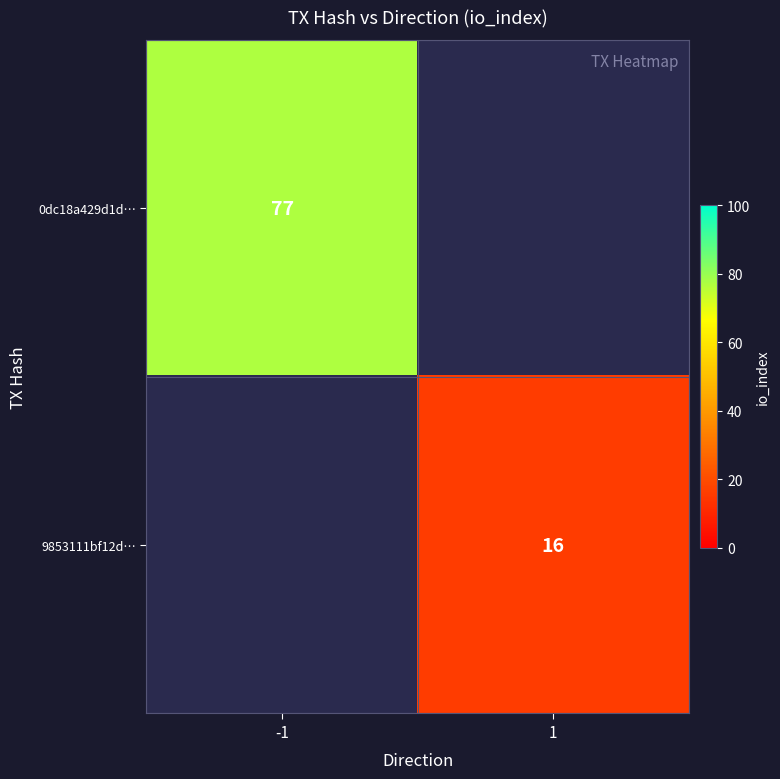

The value of 9853111bf12d… at 1 is 16. True or false?

True